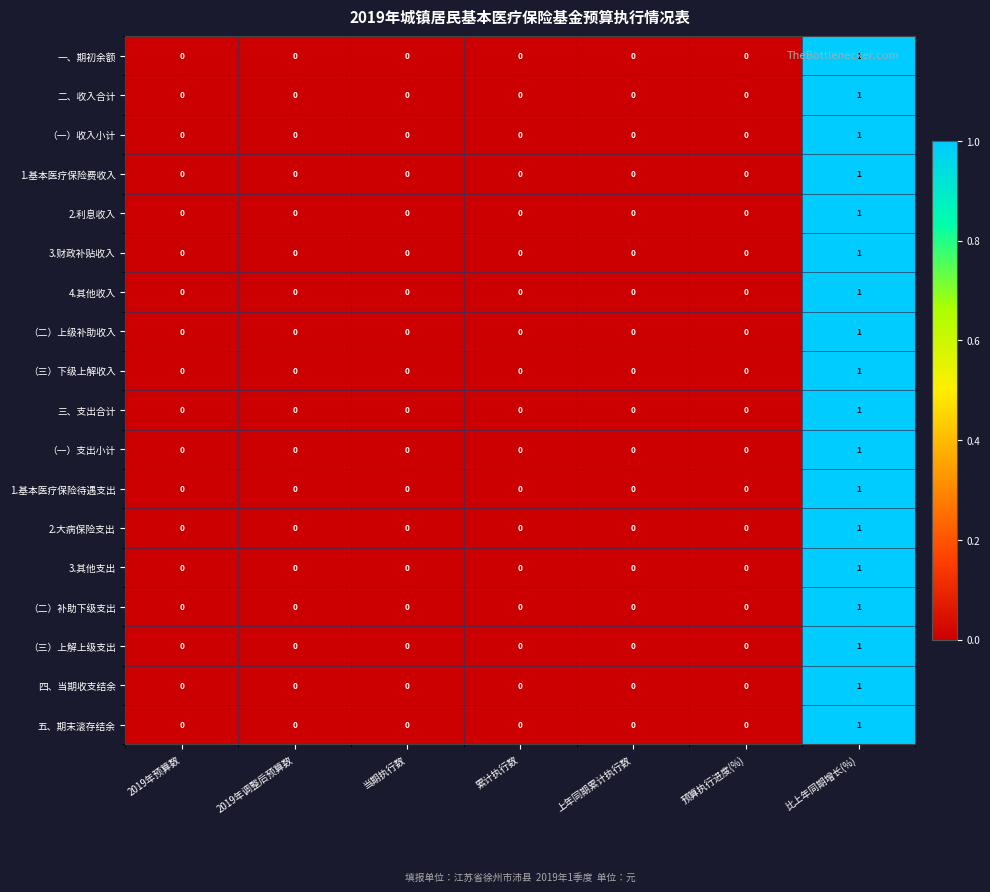

How many 五、期末滚存结余 values are between 0 and 1?

7